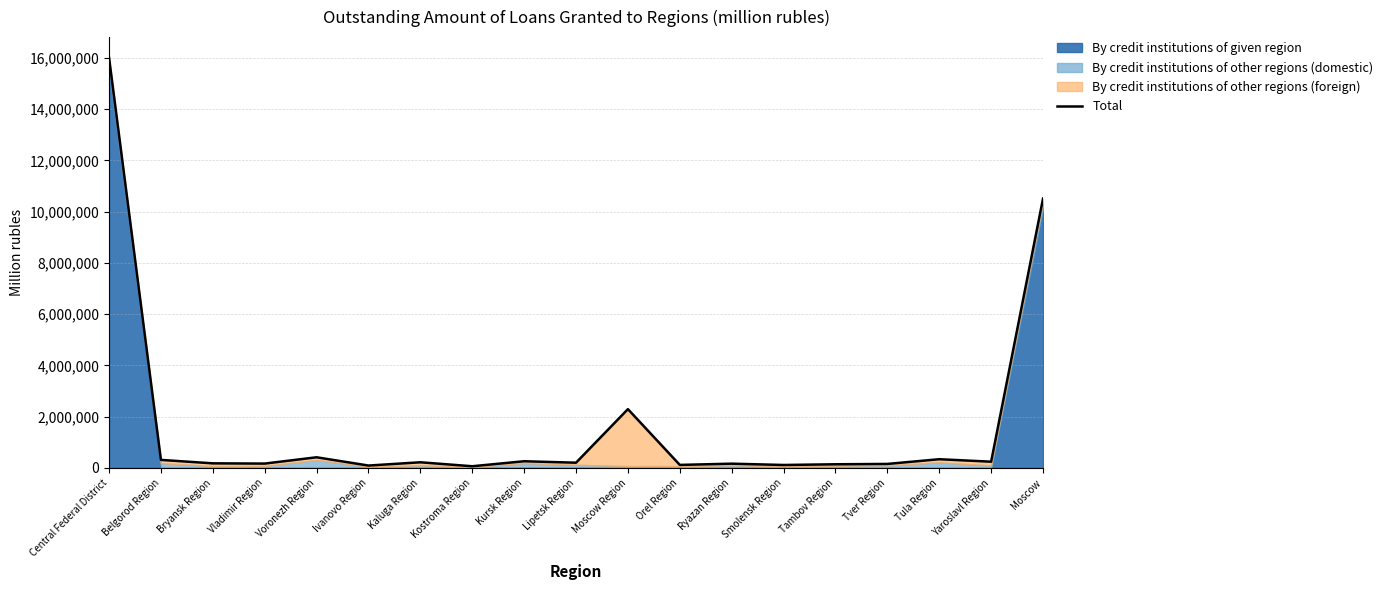

Rank the categories by value from highest to lowest.

Central Federal District, Moscow, Moscow Region, Voronezh Region, Tula Region, Belgorod Region, Kursk Region, Yaroslavl Region, Kaluga Region, Lipetsk Region, Bryansk Region, Vladimir Region, Ryazan Region, Tver Region, Tambov Region, Orel Region, Smolensk Region, Ivanovo Region, Kostroma Region